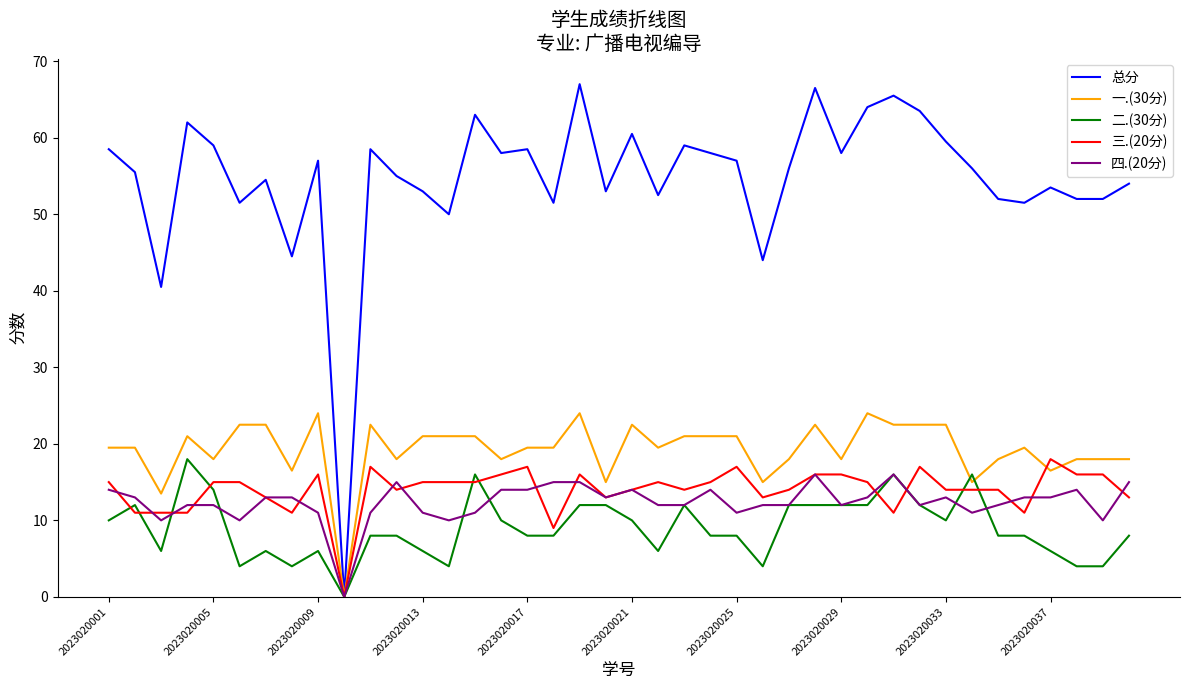

How many lines are shown in the chart?

5